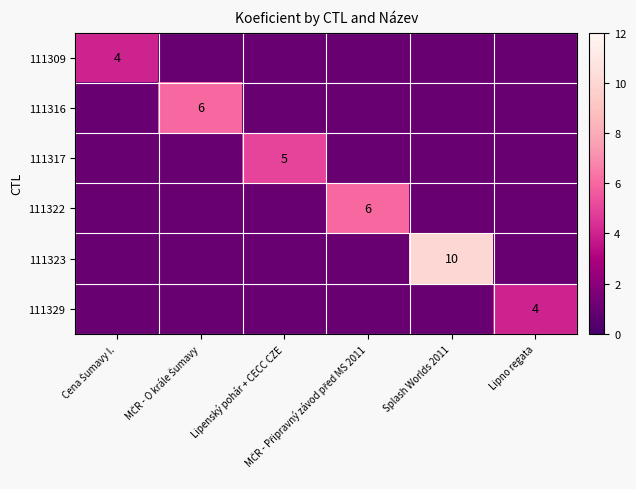

Which series has the largest total across all categories?

111323